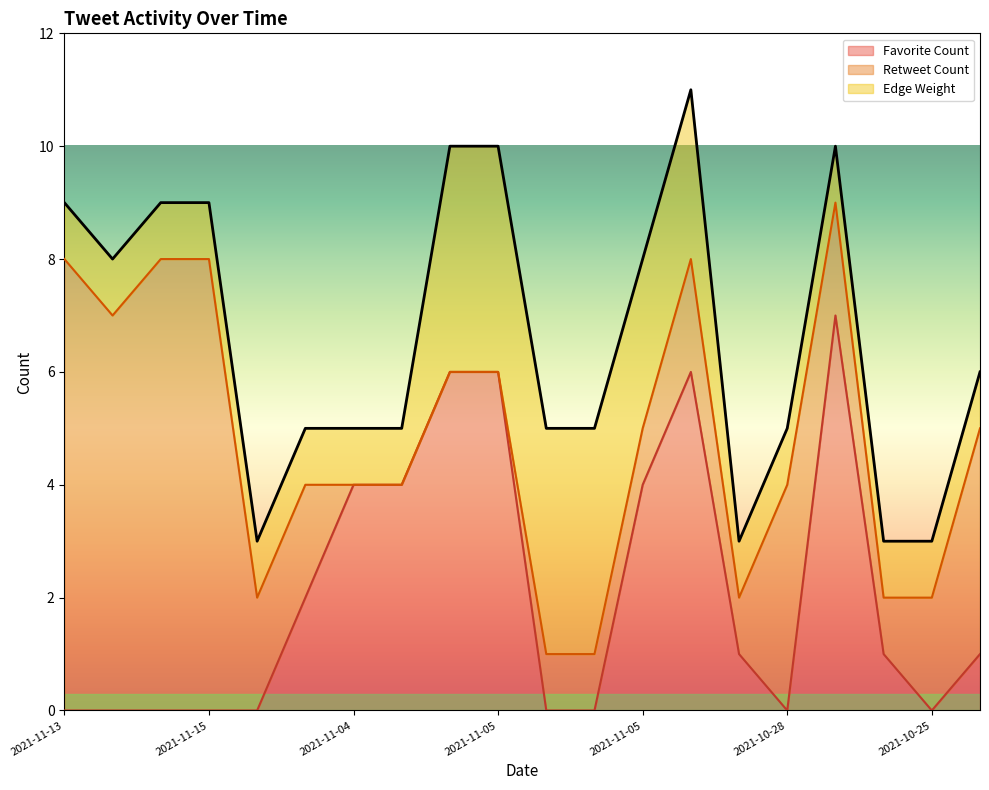

True or false: Retweet Count and Favorite Count cross at least once.

True